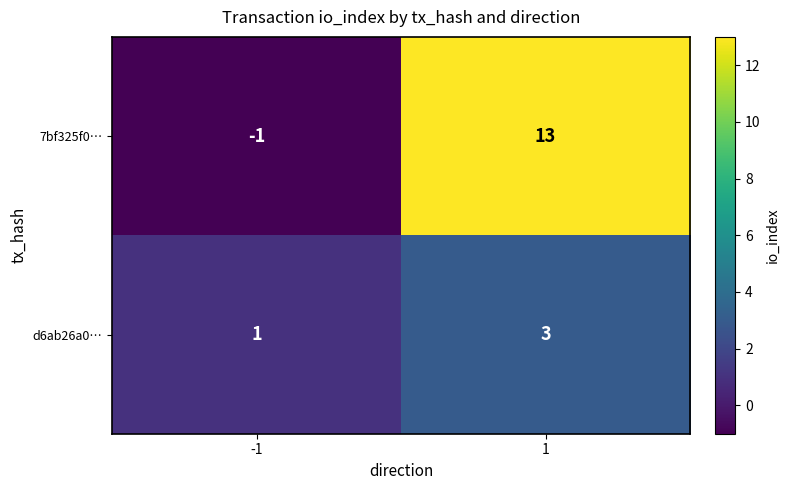

Reading left to right, transcribe all the data shown in this chart.

7bf325f0…: -1	13
d6ab26a0…: 1	3